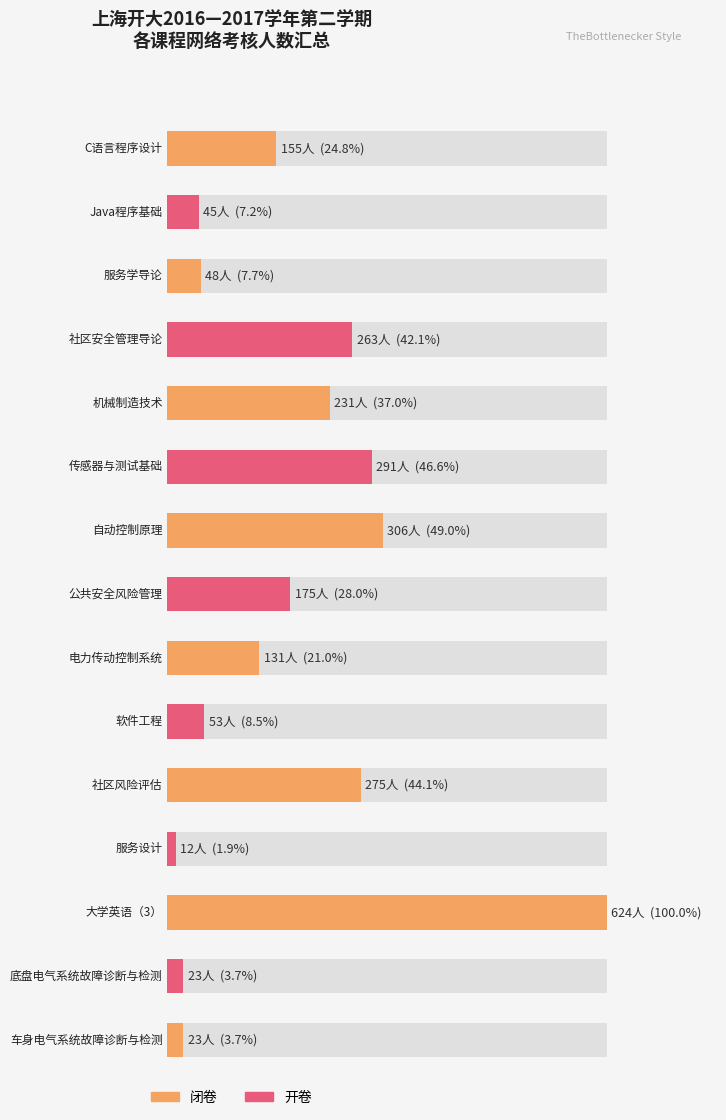

Rank the series by their maximum value, from lowest to highest.

开卷, 闭卷